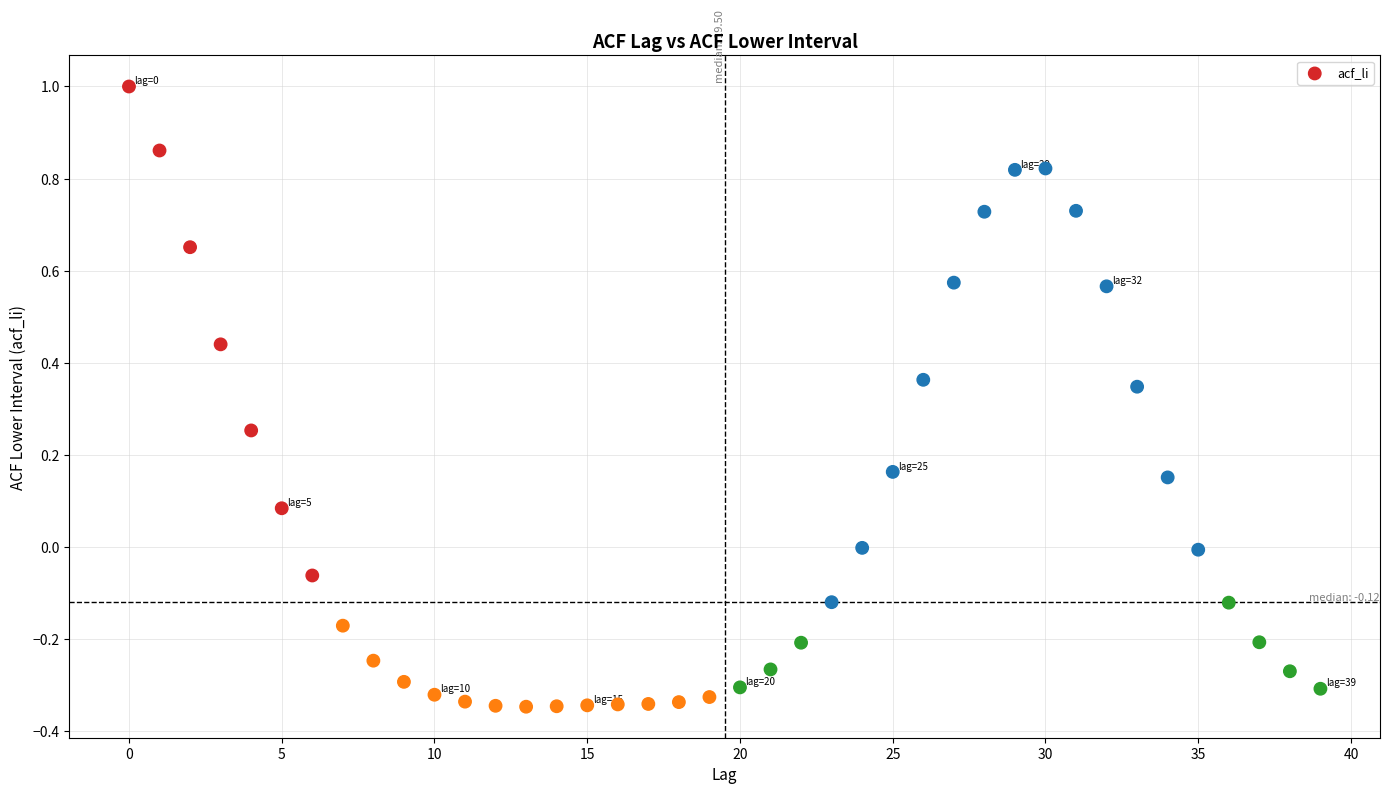

What is the range of Y values (max minus min)?

1.3